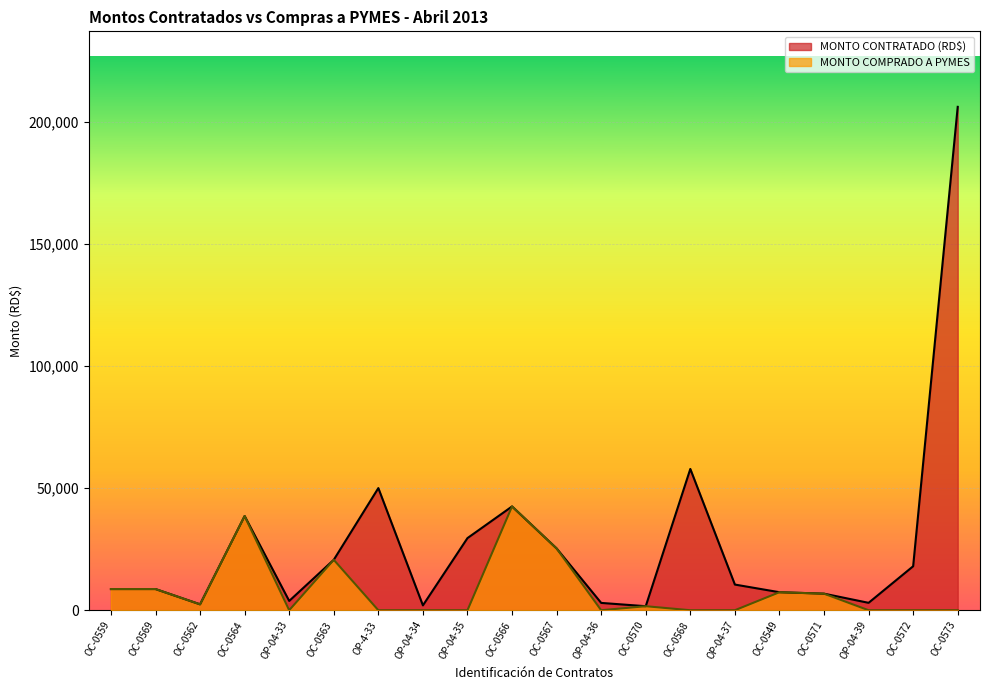

Which series changed the most between OC-0549 and OP-04-39?

MONTO COMPRADO A PYMES